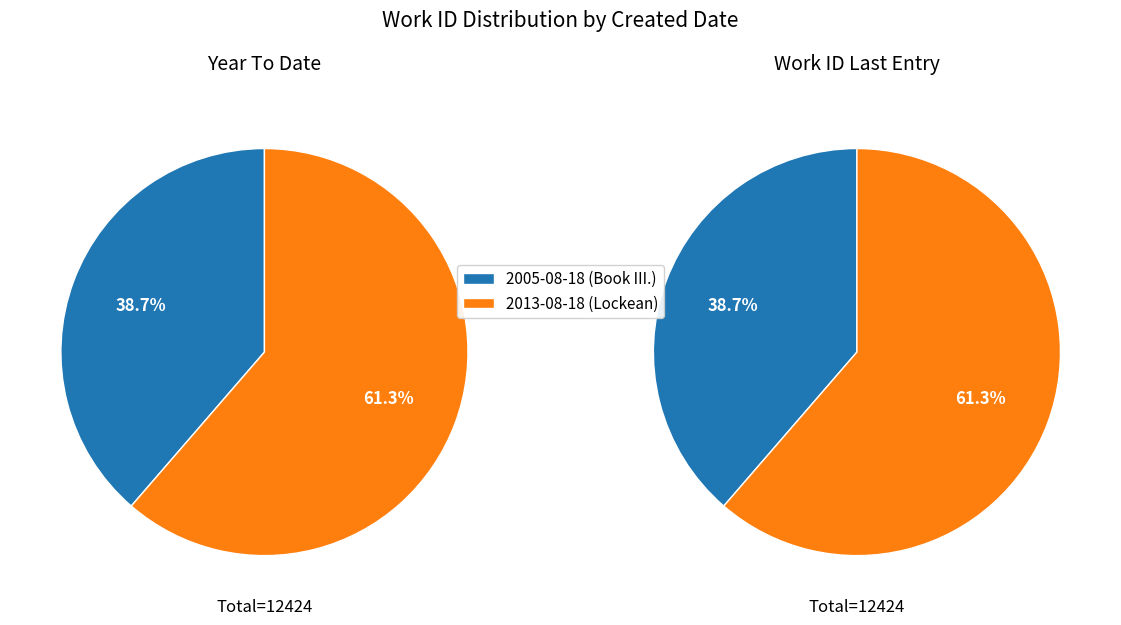

How much of the chart is everything except 2013-08-18 (Lockean)?

38.7%